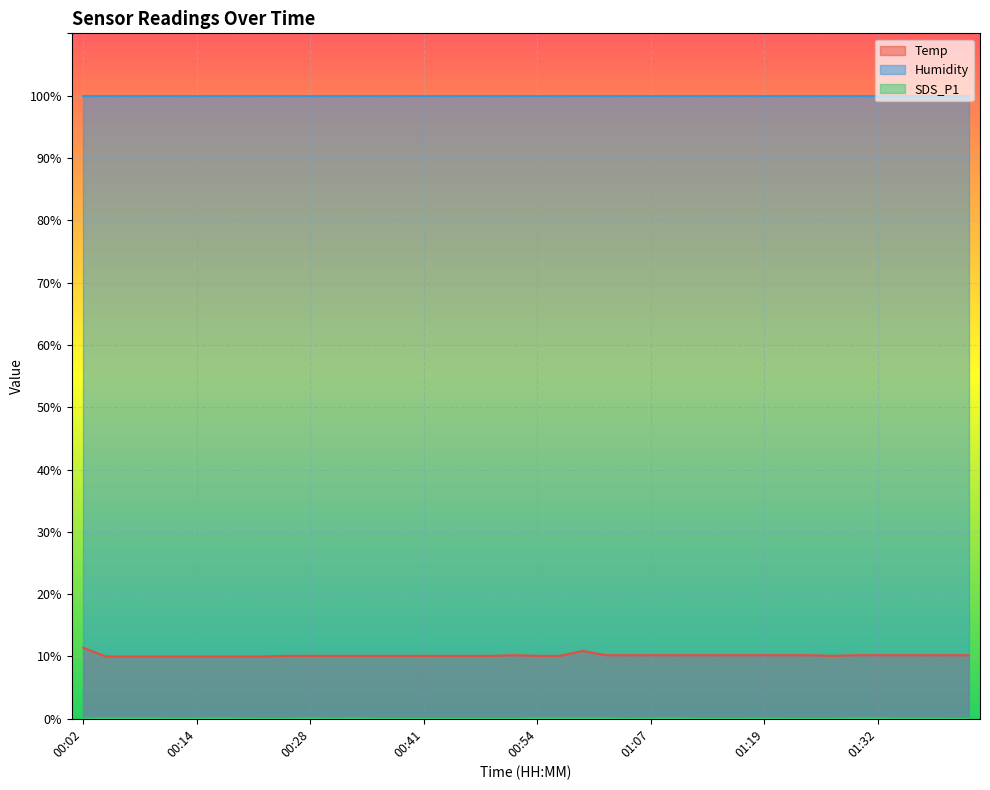

Where is Temp nearest to the value 10?

00:04